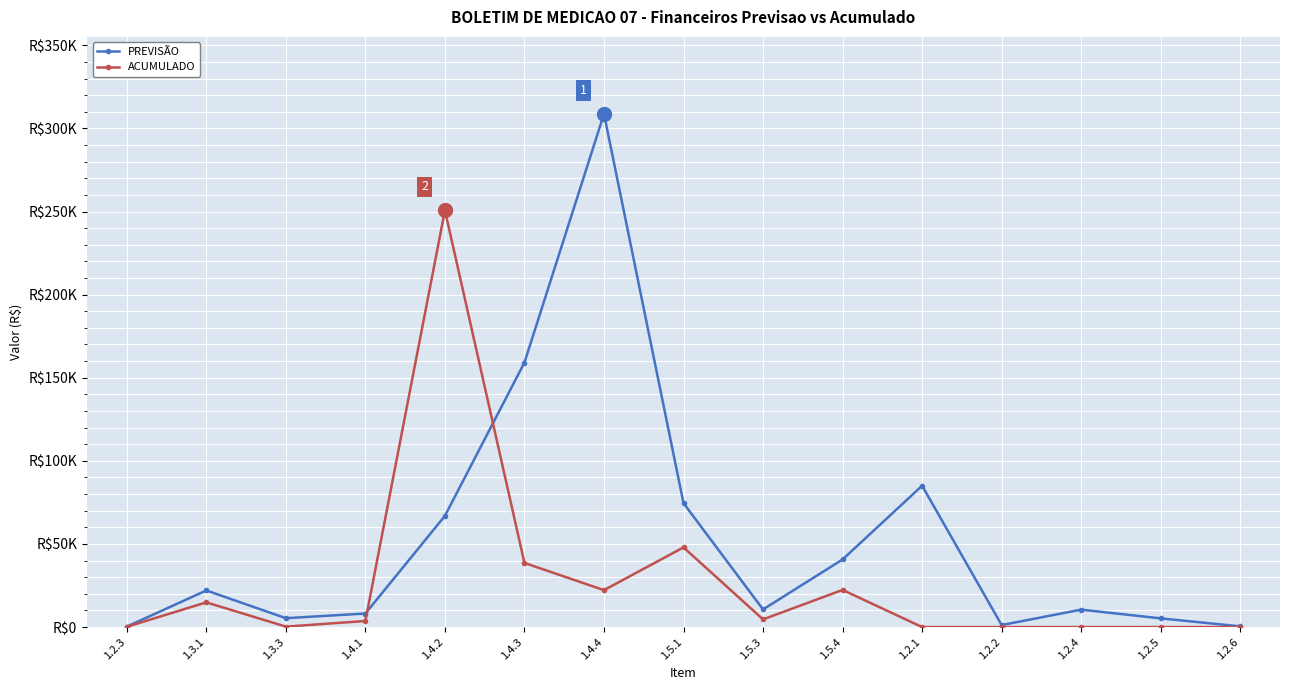

Reading left to right, list all the values displayed in this chart.

PREVISÃO: 1.2.3=273.4	1.3.1=22021.2	1.3.3=5340.3	1.4.1=8151.9	1.4.2=66876.4	1.4.3=159145.4	1.4.4=308737.0	1.5.1=74506.3	1.5.3=10595.1	1.5.4=40666.5	1.2.1=85025.7	1.2.2=1201.7	1.2.4=10476.8	1.2.5=5223.2	1.2.6=427.5
ACUMULADO: 1.2.3=159.1	1.3.1=14857.0	1.3.3=268.2	1.4.1=3654.5	1.4.2=250675.1	1.4.3=38572.8	1.4.4=22211.1	1.5.1=47937.1	1.5.3=4609.9	1.5.4=22344.0	1.2.1=0.0	1.2.2=0.0	1.2.4=0.0	1.2.5=0.0	1.2.6=0.0